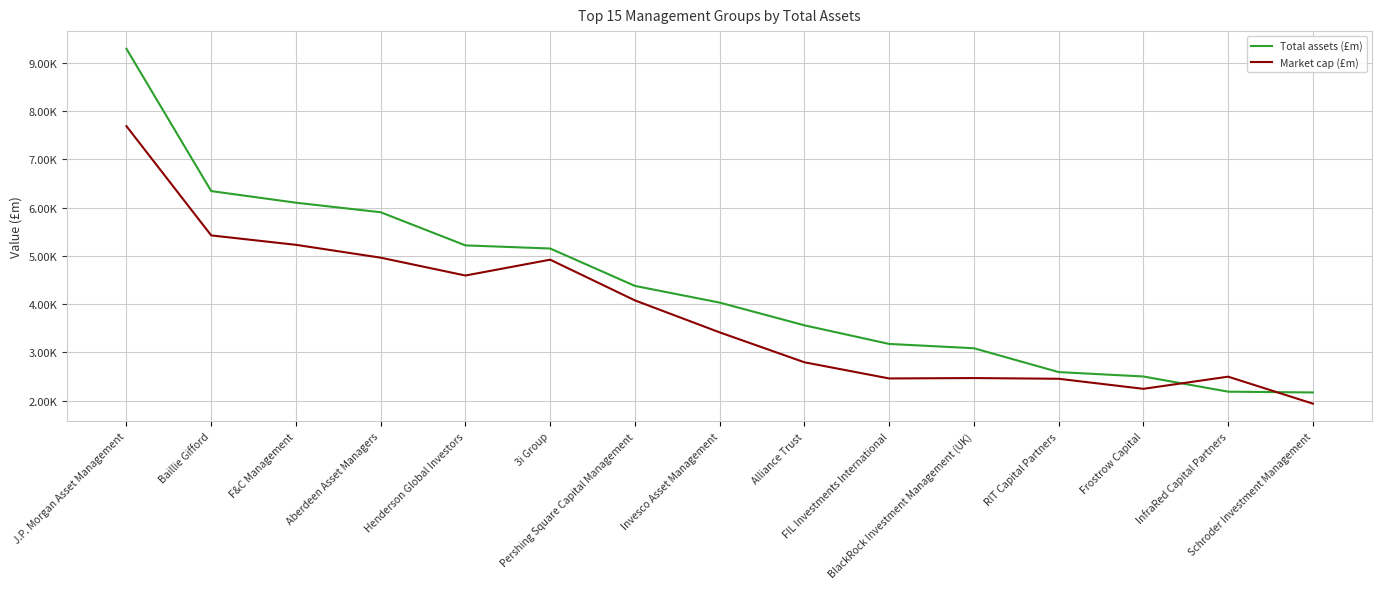

What are all the series names shown in the legend?

Total assets (£m), Market cap (£m)